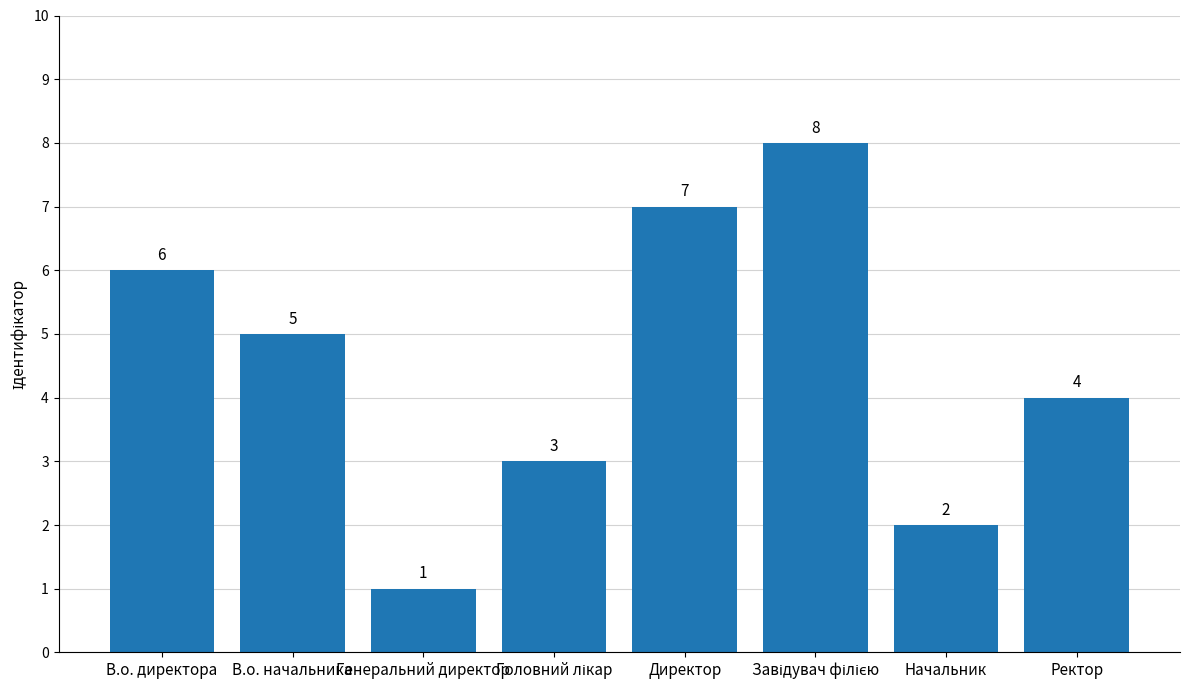

True or false: the data shows 10 at Директор.

False